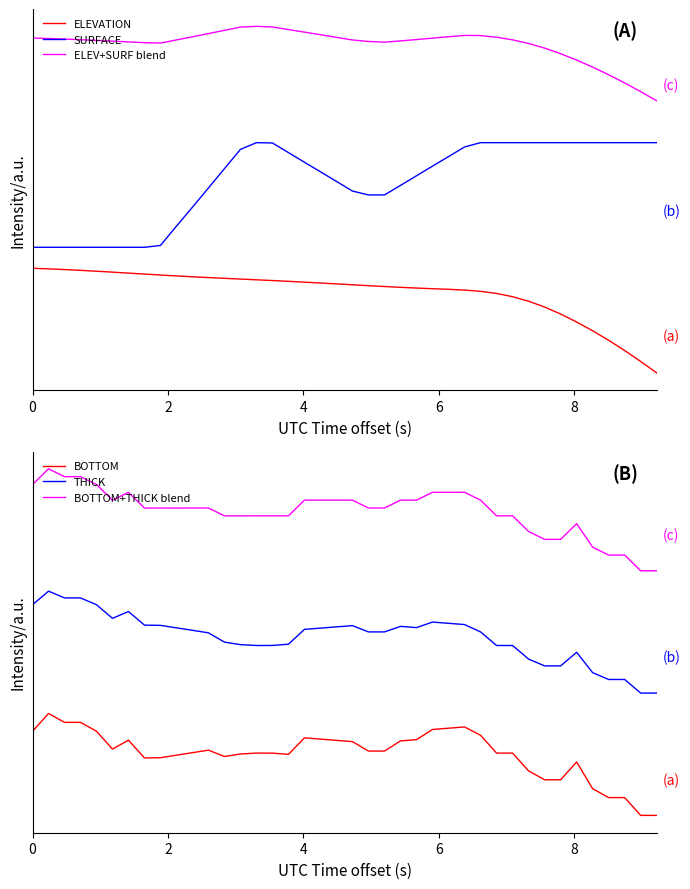

What is the sum of all BOTTOM values?

24.4